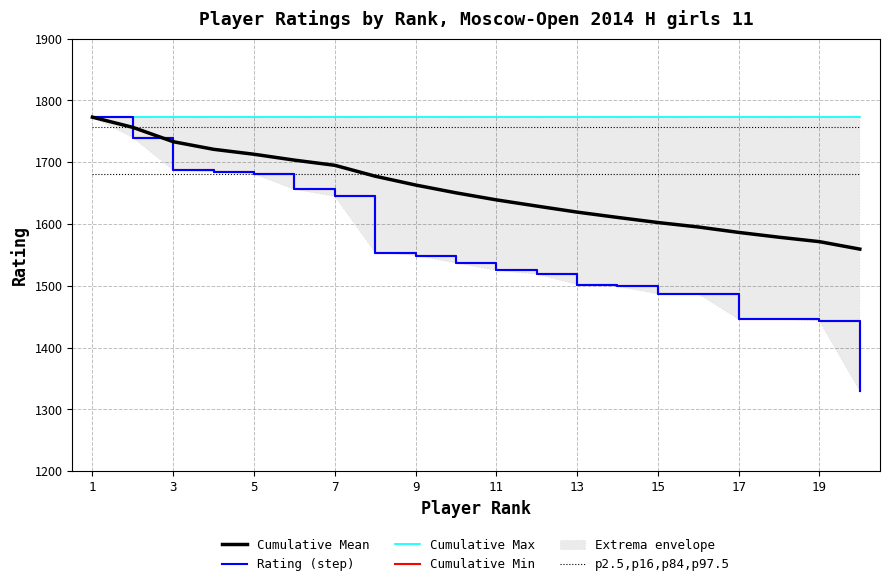

True or false: Cumulative Max and Rating (step) intersect in this chart.

False